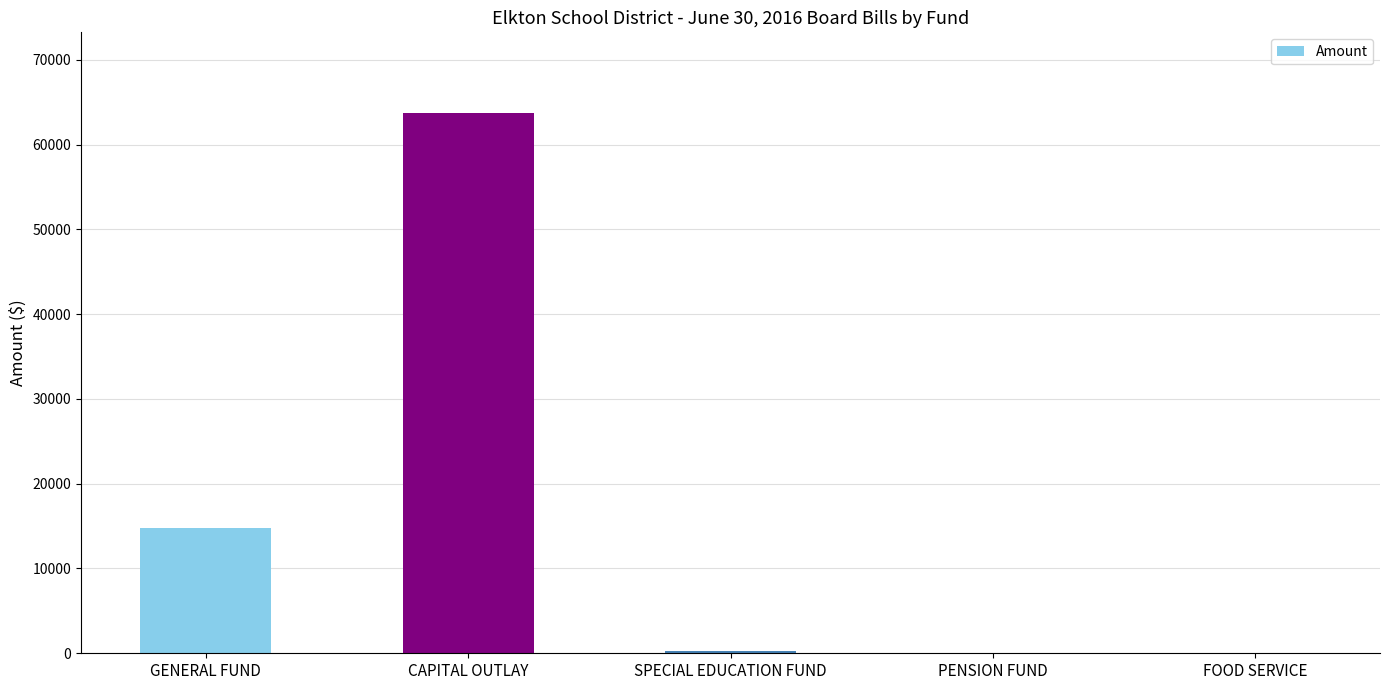

The value at GENERAL FUND is 5352.3. True or false?

False